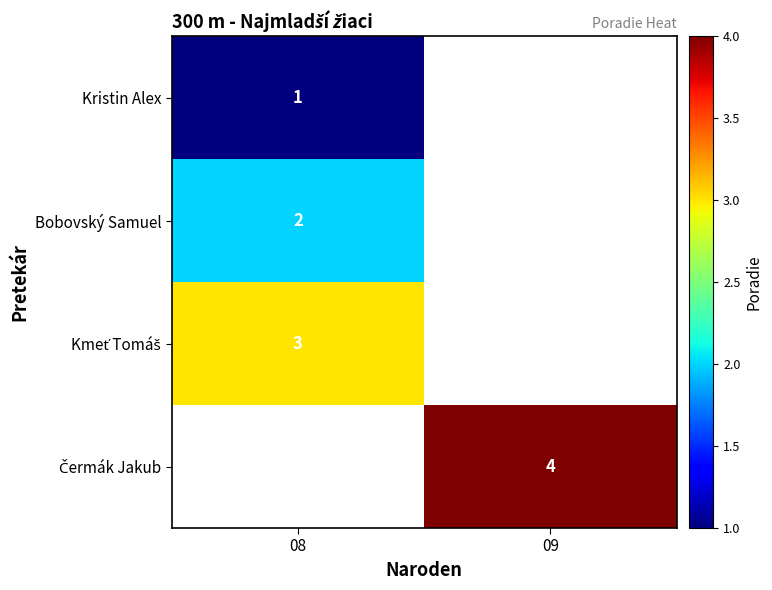

Is it true that Kristin Alex equals 1 at 08?

True